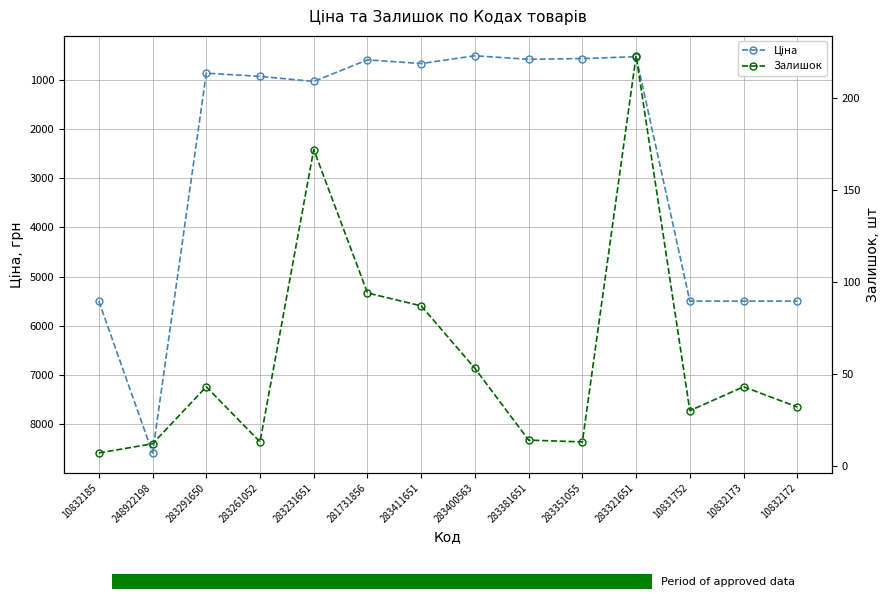

What are all the series names shown in the legend?

Ціна, Залишок